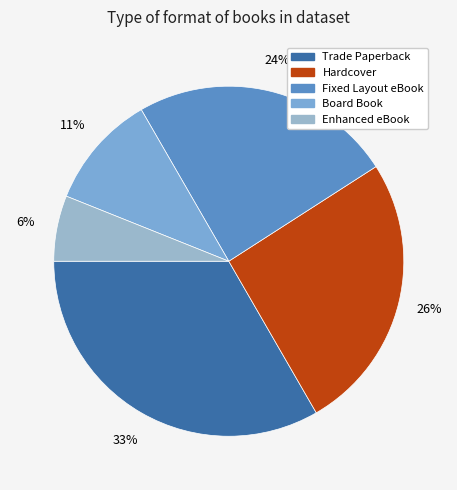

Which slice is the largest?

Trade Paperback